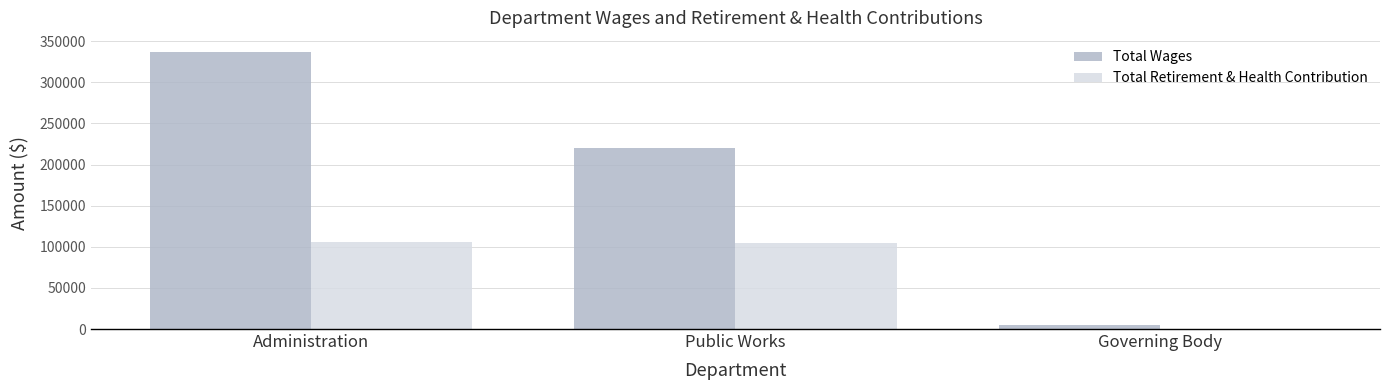

Between Public Works and Governing Body, which series saw the biggest shift?

Total Wages